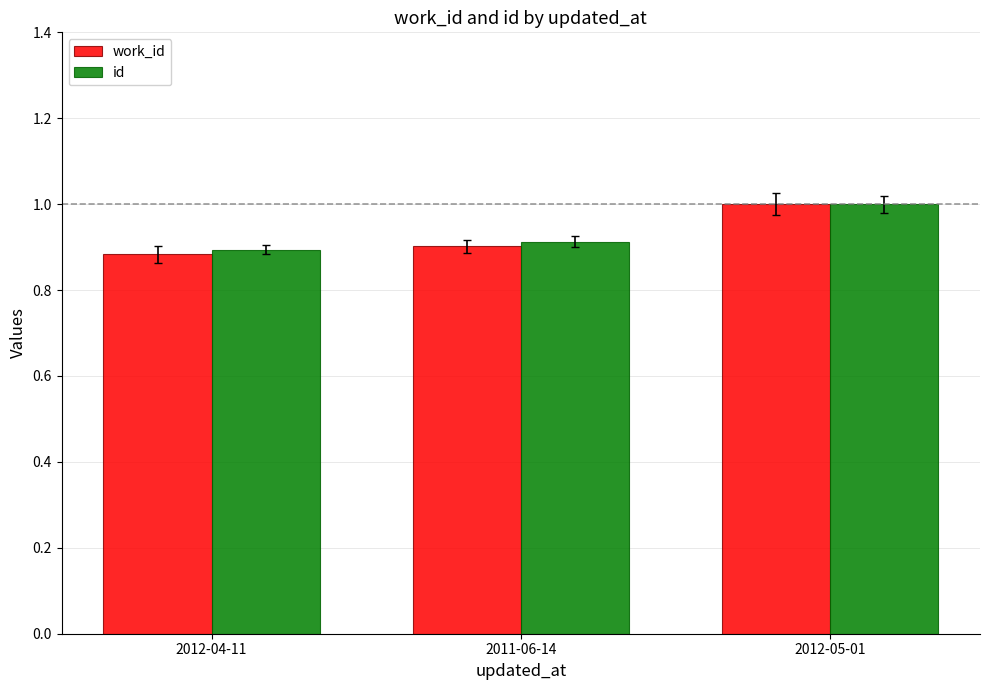

How many bars are there in total?

6